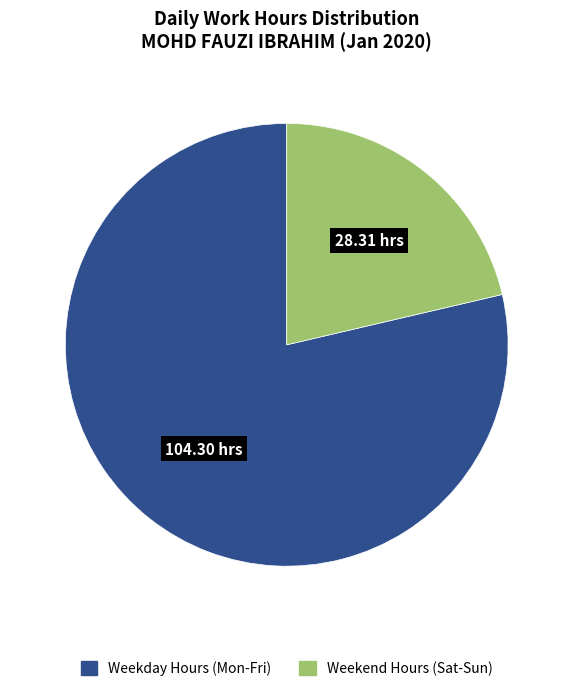

How many segments does this pie chart have?

2